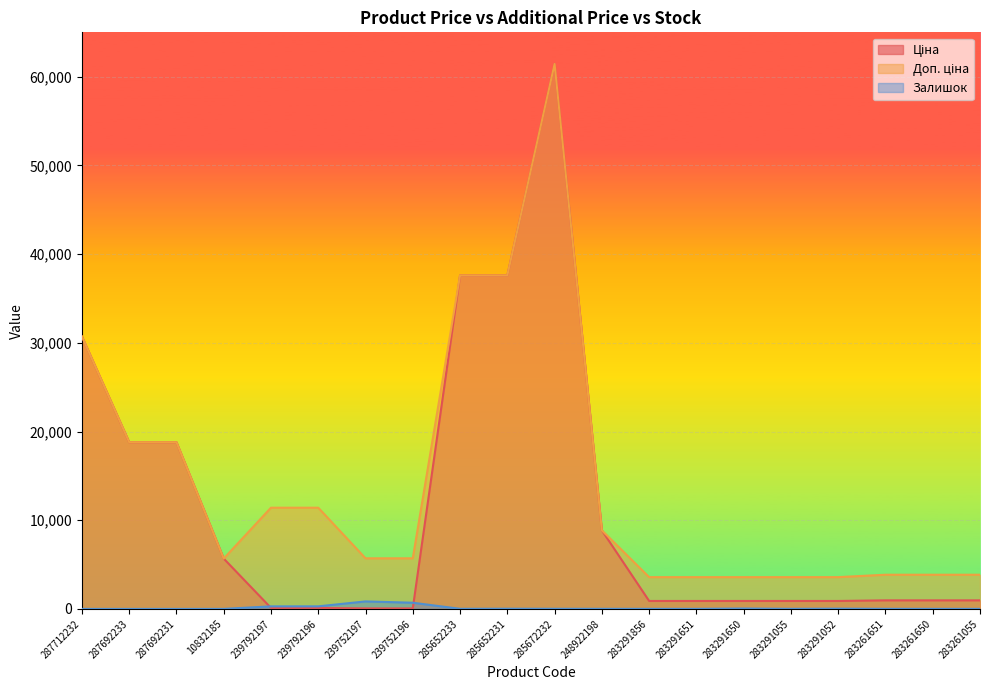

What is the sum of the Ціна values at 283291856 and 283291650?

1791.8